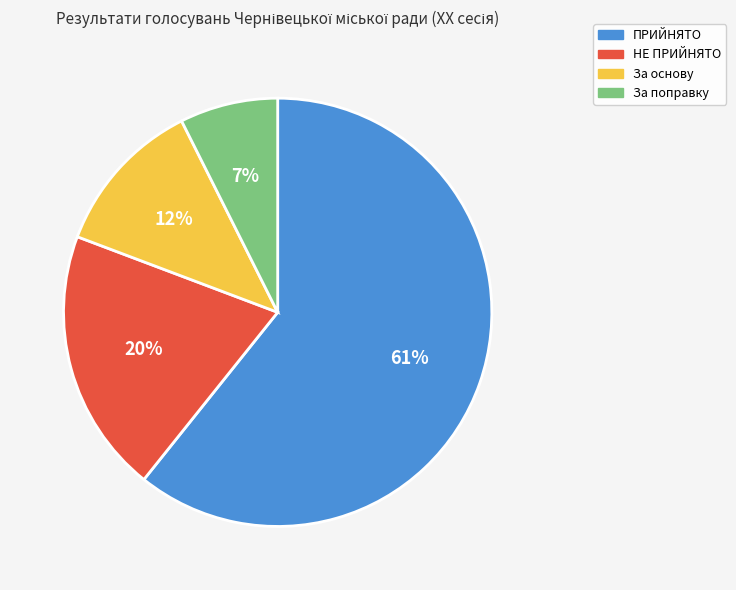

Combined, do За поправку and НЕ ПРИЙНЯТО account for over 50%?

No